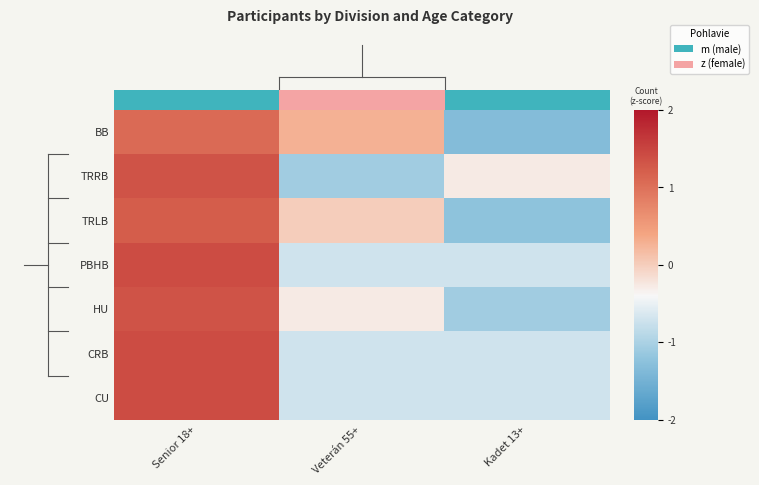

At which category is the sum across all series the highest?

Senior 18+